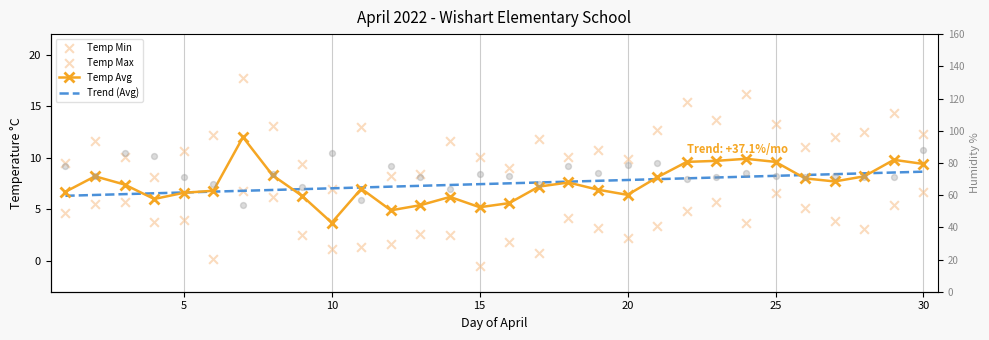

Which series contains the highest Y value?

Humidity Avg